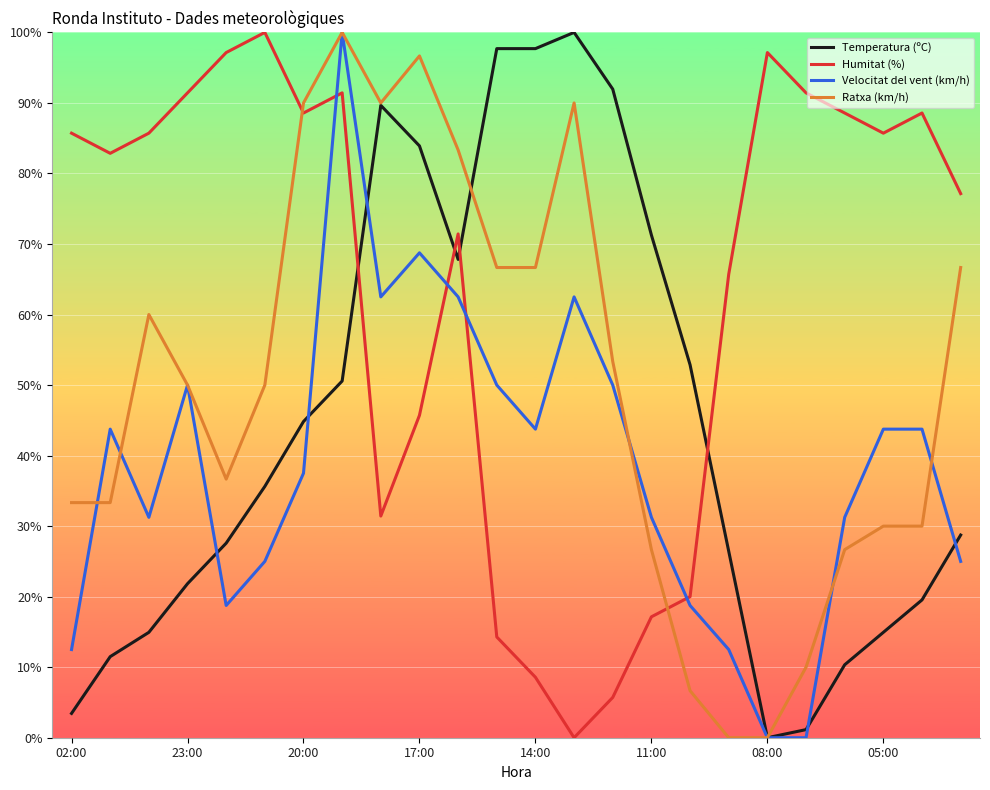

Which series has the largest total across all categories?

Humitat (%)